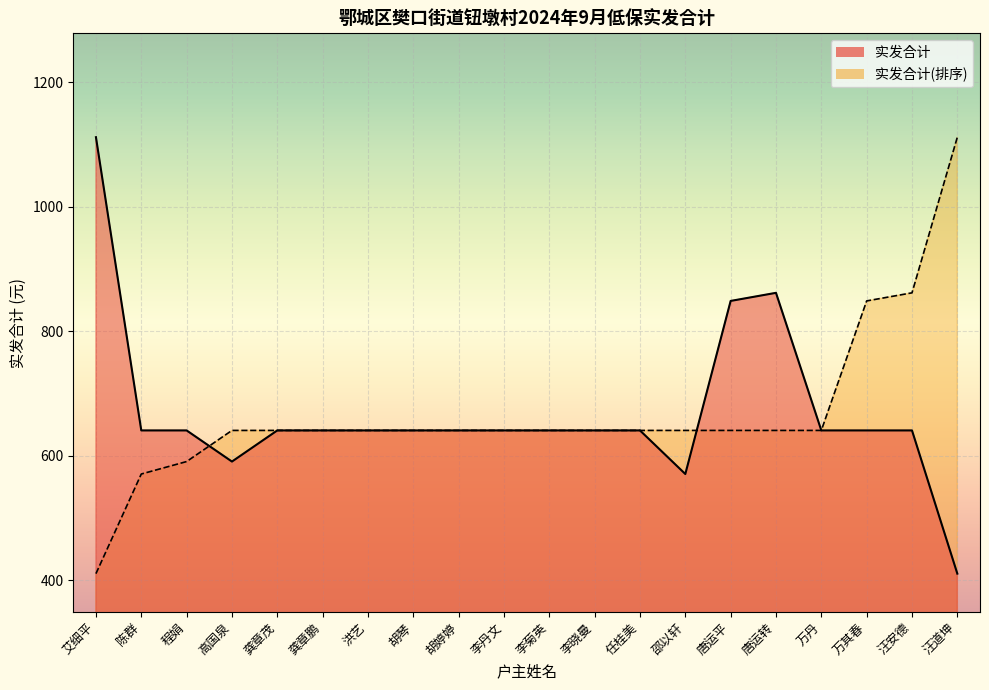

Rank the categories by value from lowest to highest.

汪道坤, 邵以轩, 高国泉, 陈群, 程娟, 龚章茂, 龚章鹏, 洪艺, 胡琴, 胡婷婷, 李丹文, 李菊英, 李晓曼, 任桂美, 万丹, 万其春, 汪安德, 唐运平, 唐运转, 艾细平